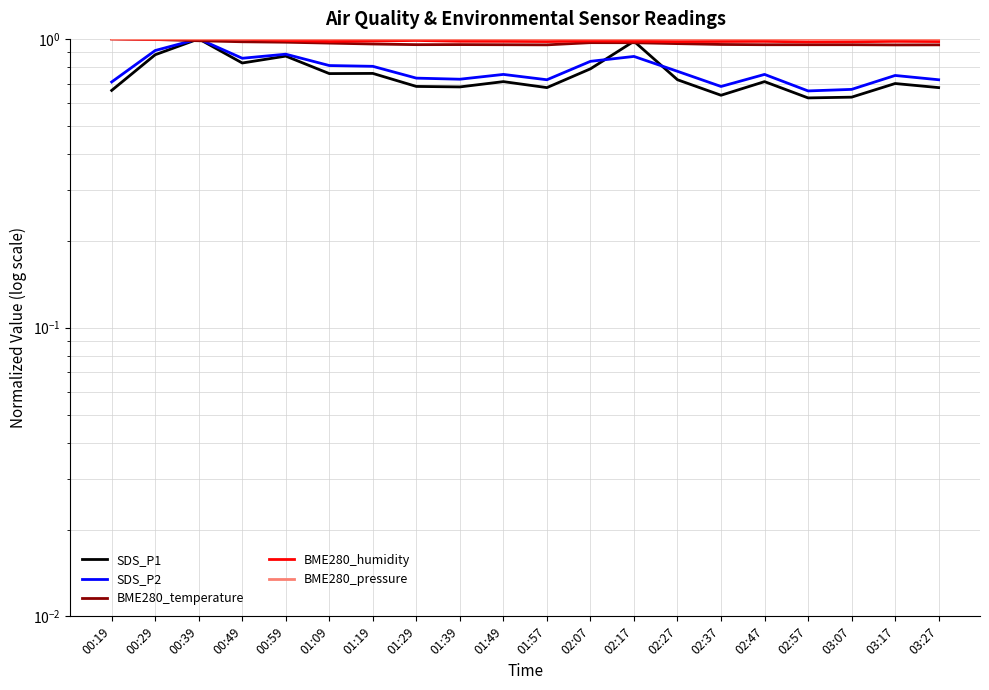

Which series has the largest range (max minus min)?

SDS_P1